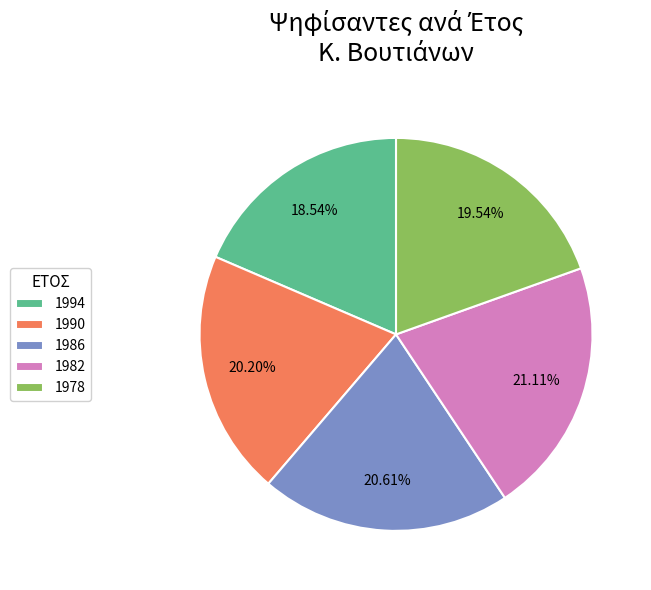

Count the number of slices in the pie.

5